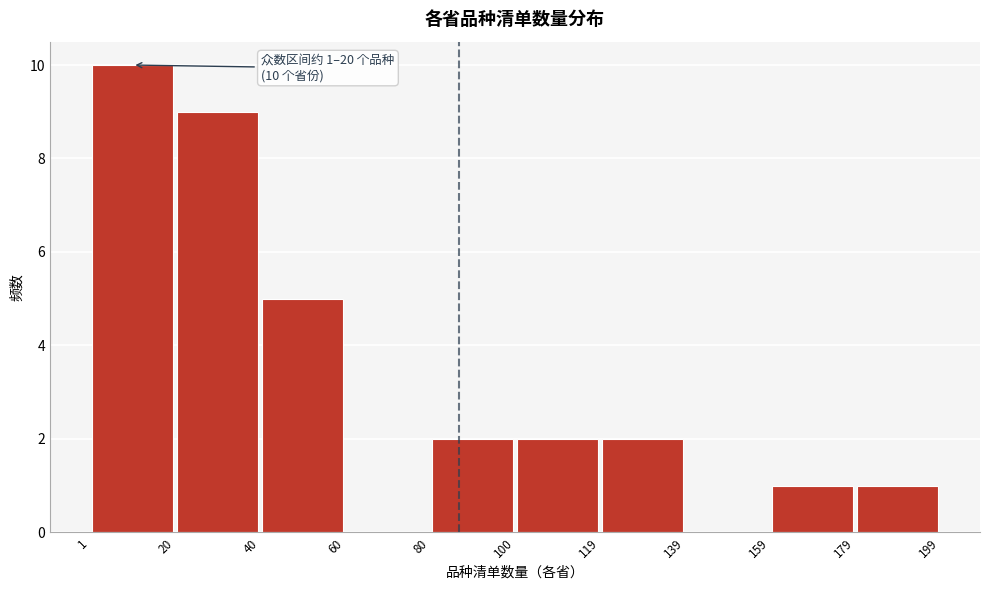

Over which range of the x-axis is the bar tallest?

1 to 20